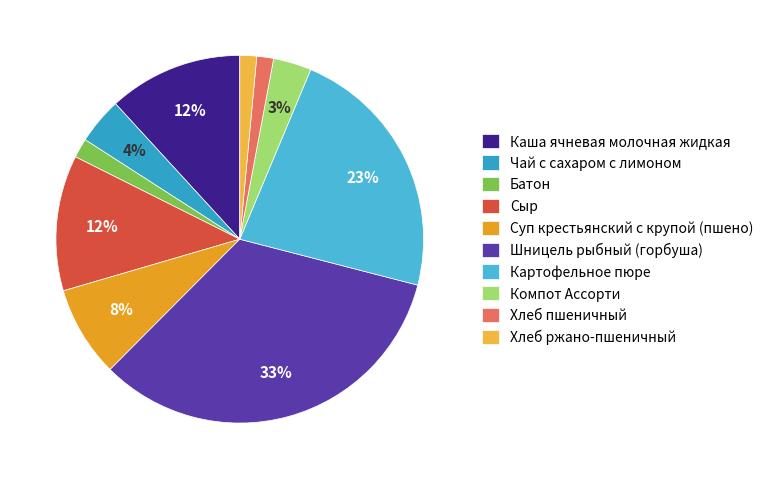

To the nearest percent, what portion does Чай с сахаром с лимоном represent?

4%